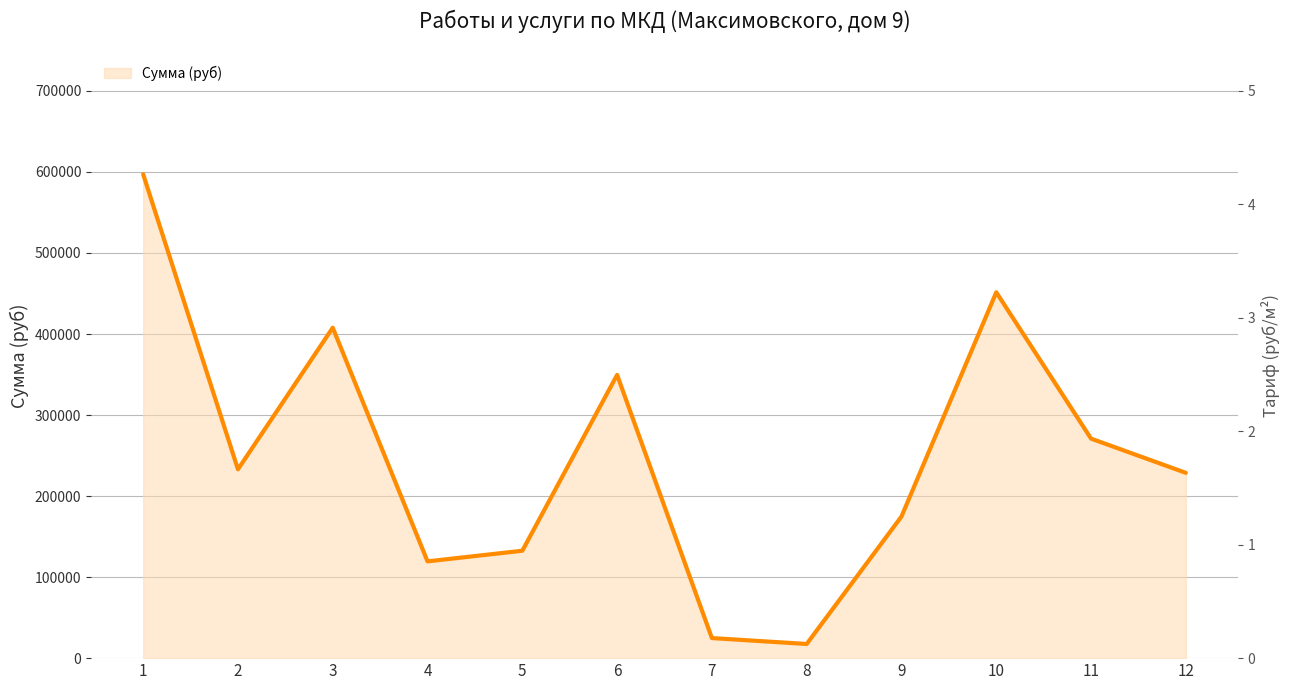

Reading left to right, what are all the values shown in this chart?

Сумма (руб): 1=597145.3	2=233032.3	3=407806.6	4=119429.1	5=132537.1	6=349548.5	7=24759.7	8=17477.4	9=174774.2	10=451500.1	11=270900.1	12=228663.0
Тариф: 1=4.1	2=1.6	3=2.8	4=0.8	5=0.9	6=2.4	7=0.2	8=0.1	9=1.2	10=3.1	11=1.9	12=1.6